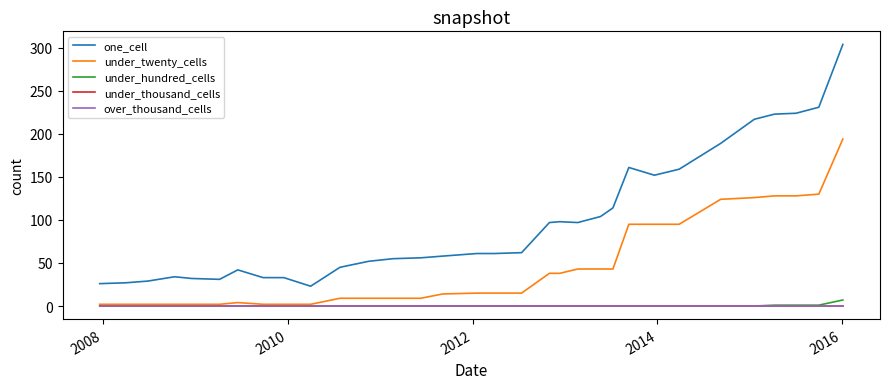

List the series in order of their peak value, lowest first.

under_thousand_cells, over_thousand_cells, under_hundred_cells, under_twenty_cells, one_cell